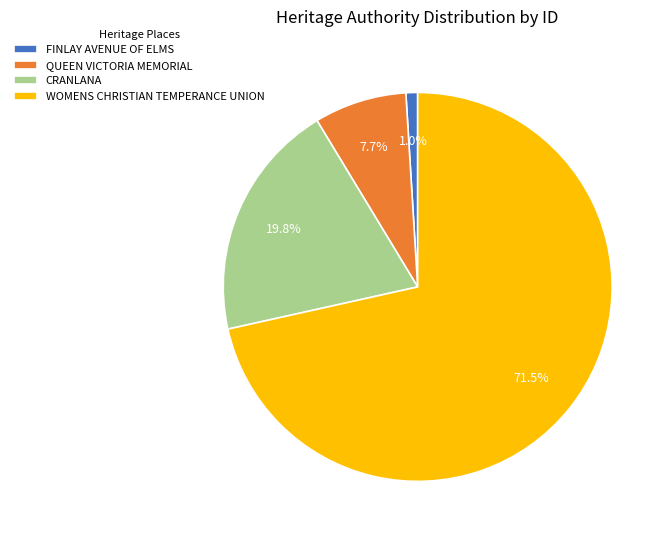

What percentage is NOT represented by CRANLANA?

80.2%